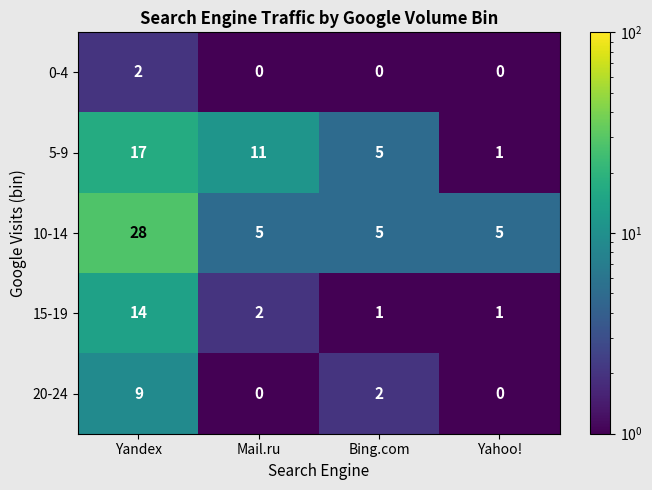

How many categories are shown in the chart?

4